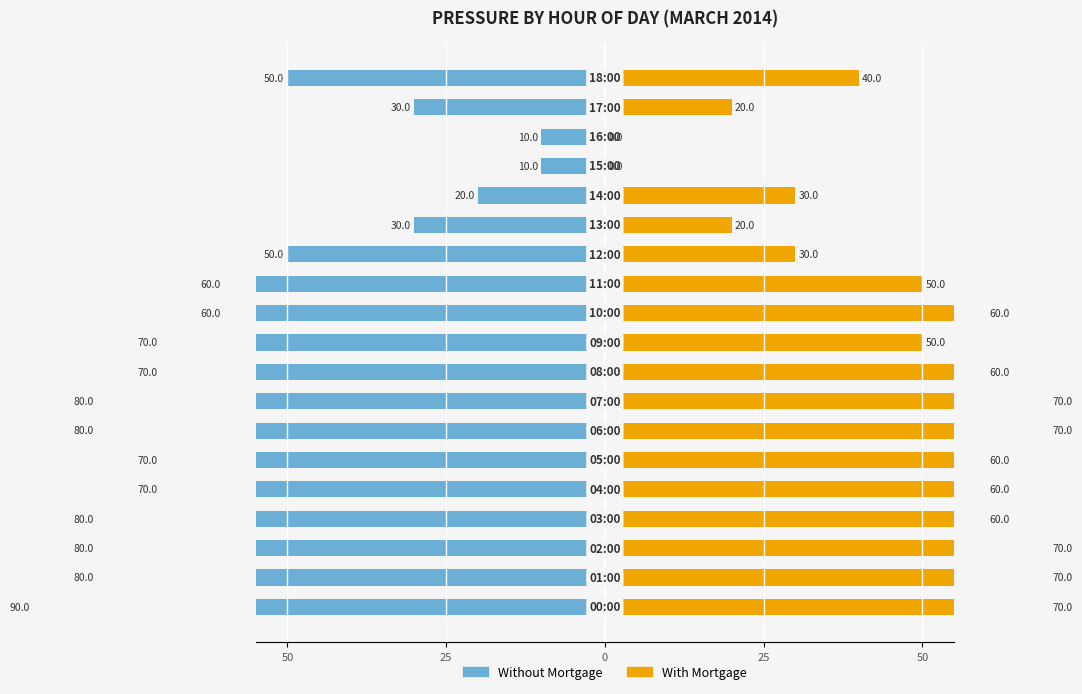

What is the sum of the With Mortgage values at 18 and 6?

110